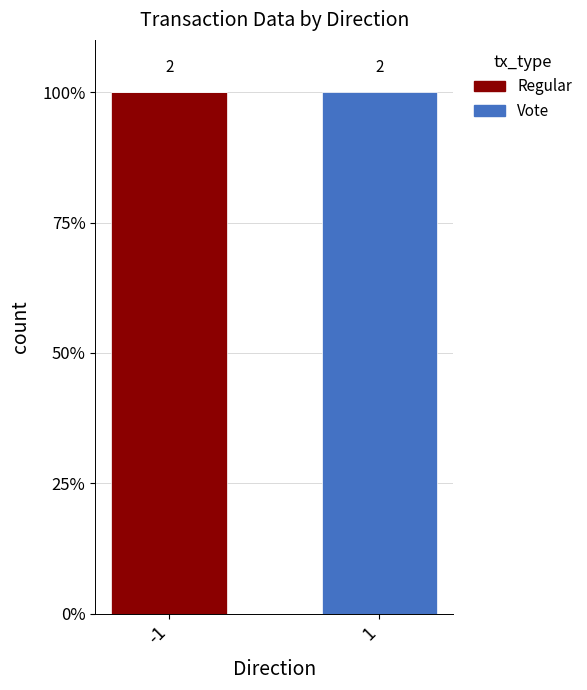

Rank the series at -1 from lowest to highest value.

Vote, Regular